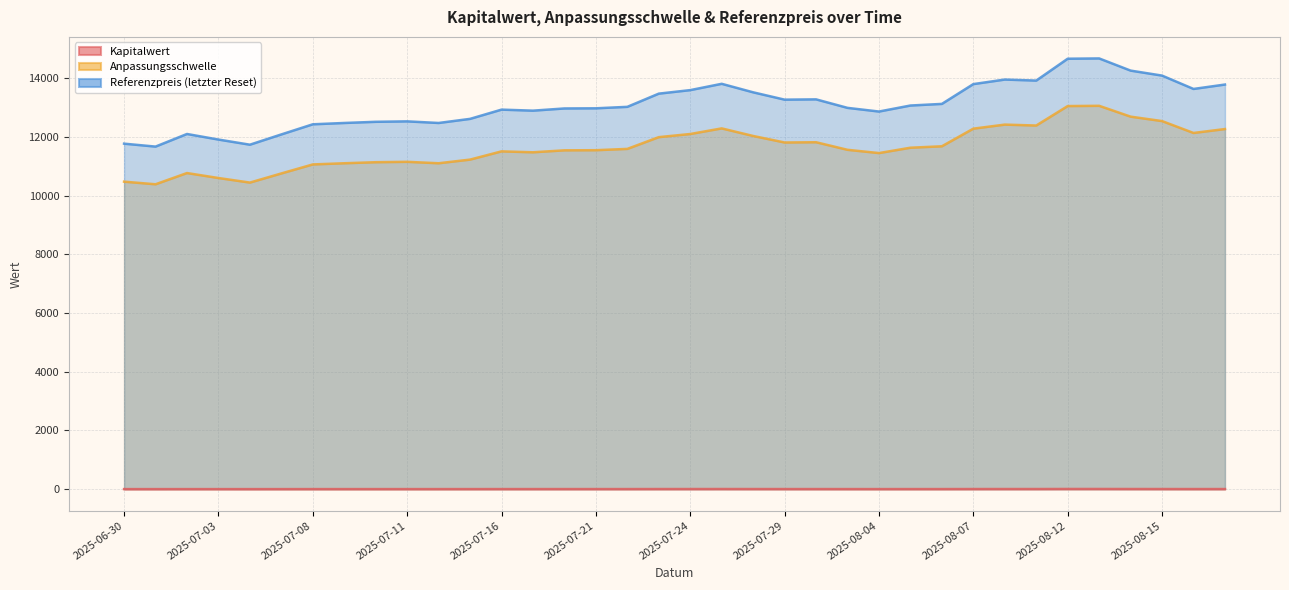

True or false: Referenzpreis (letzter Reset) and Anpassungsschwelle cross at least once.

False